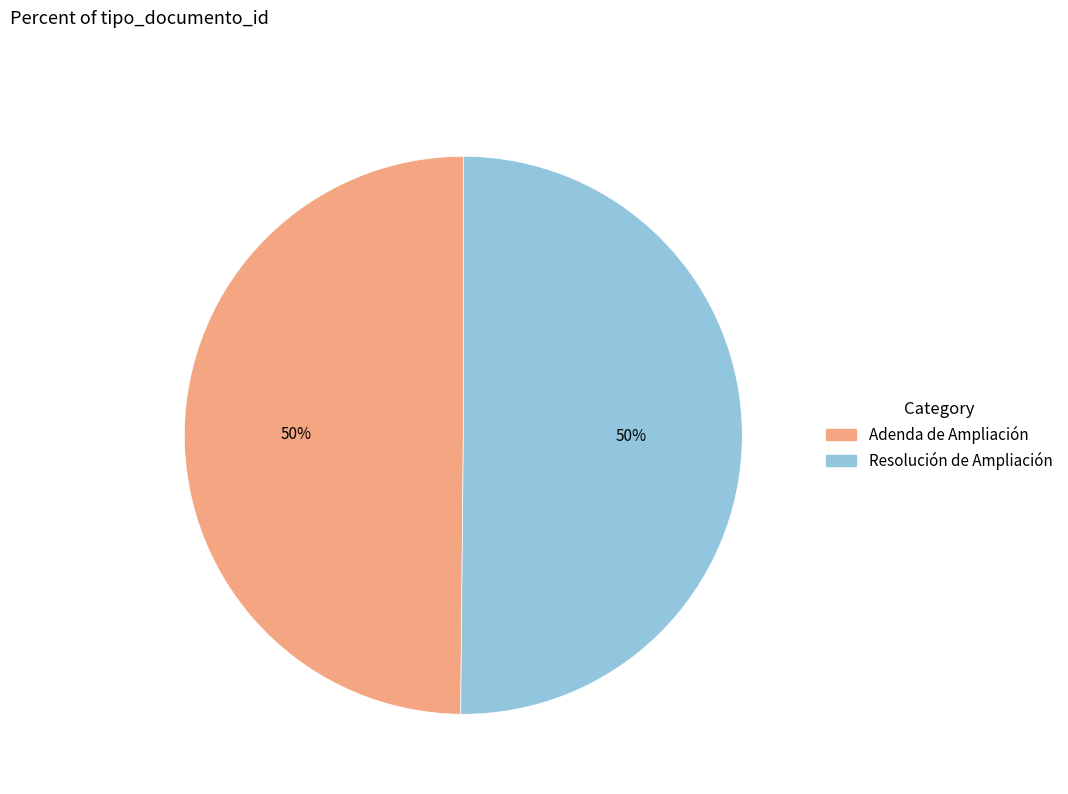

To the nearest percent, what percentage of the pie is Adenda de Ampliación?

50%